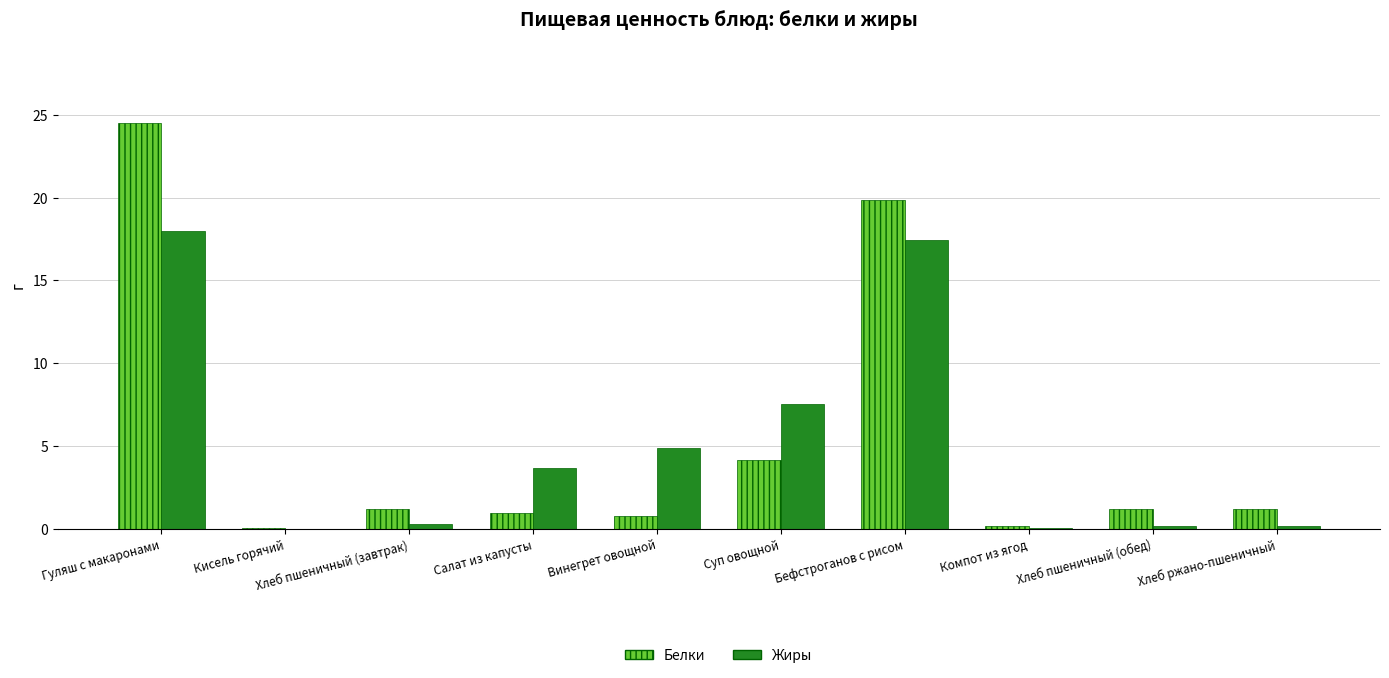

What is the sum of all Жиры values?

52.3